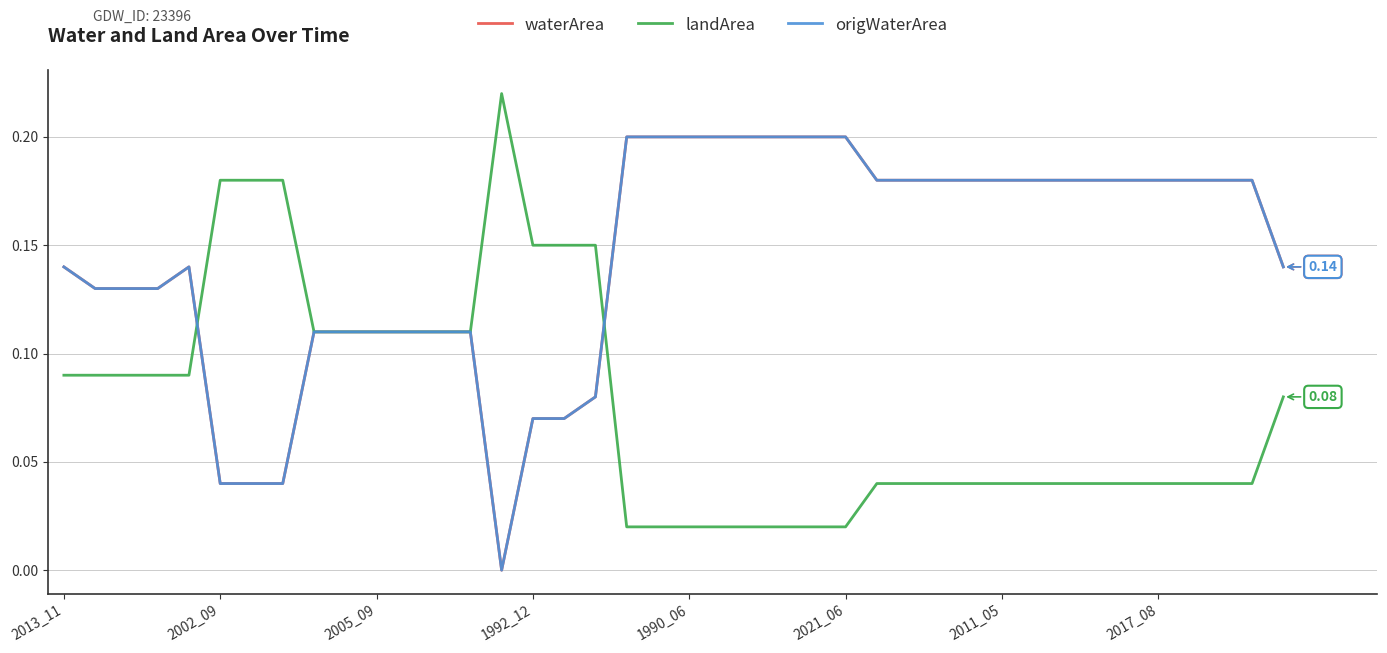

Does the chart have visible grid lines?

Yes